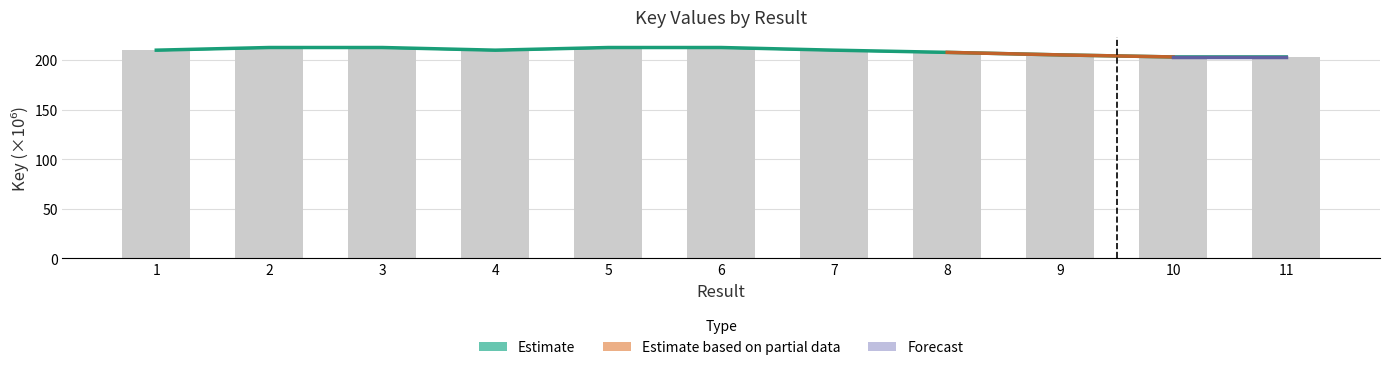

How many categories are shown in the chart?

11